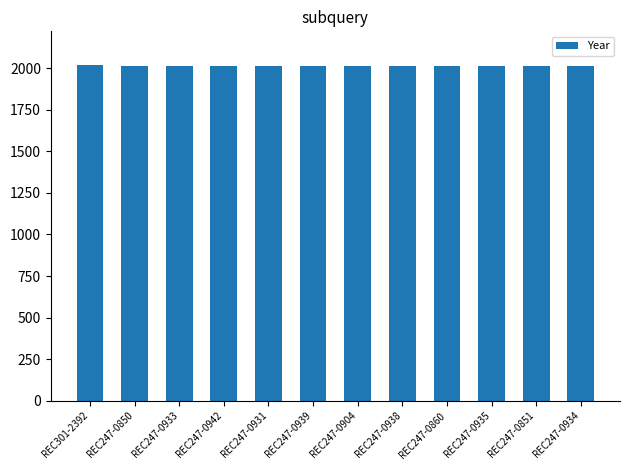

What is the maximum value shown in the chart?

2019